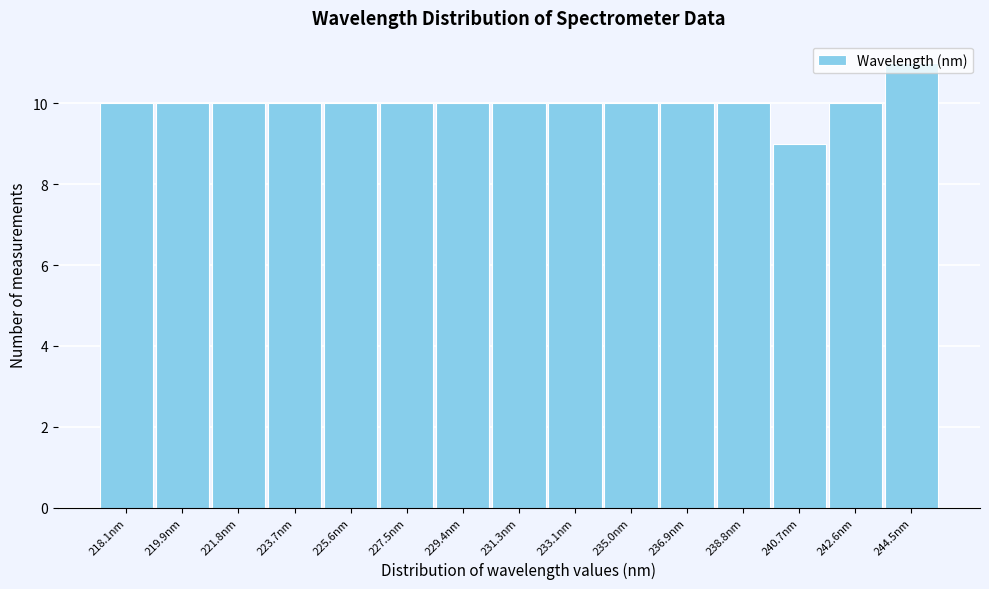

The chart shows a value of 10 at 225.6nm. True or false?

True